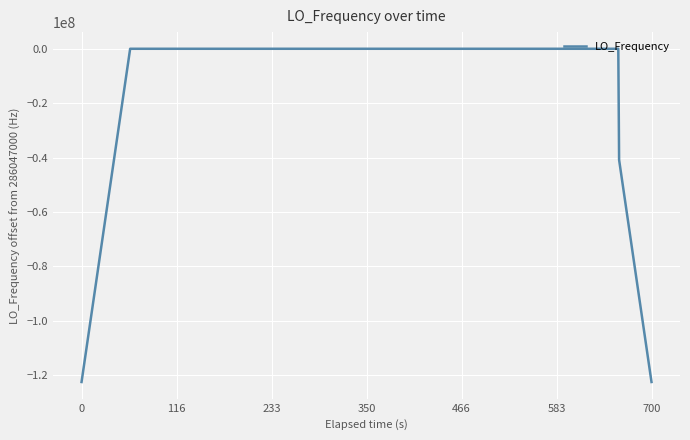

Does the chart have visible grid lines?

Yes